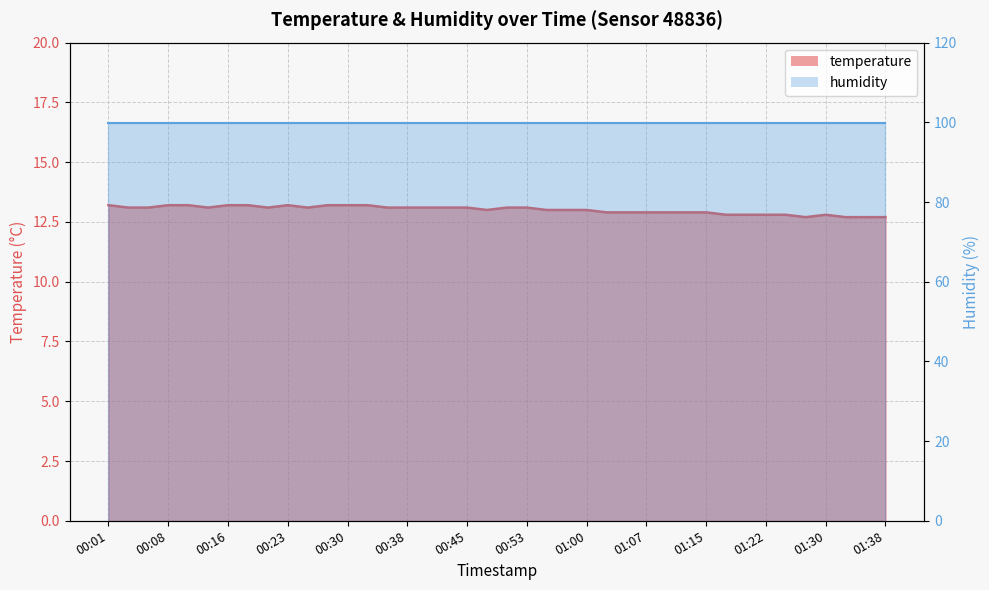

Count the number of categories in the chart.

40